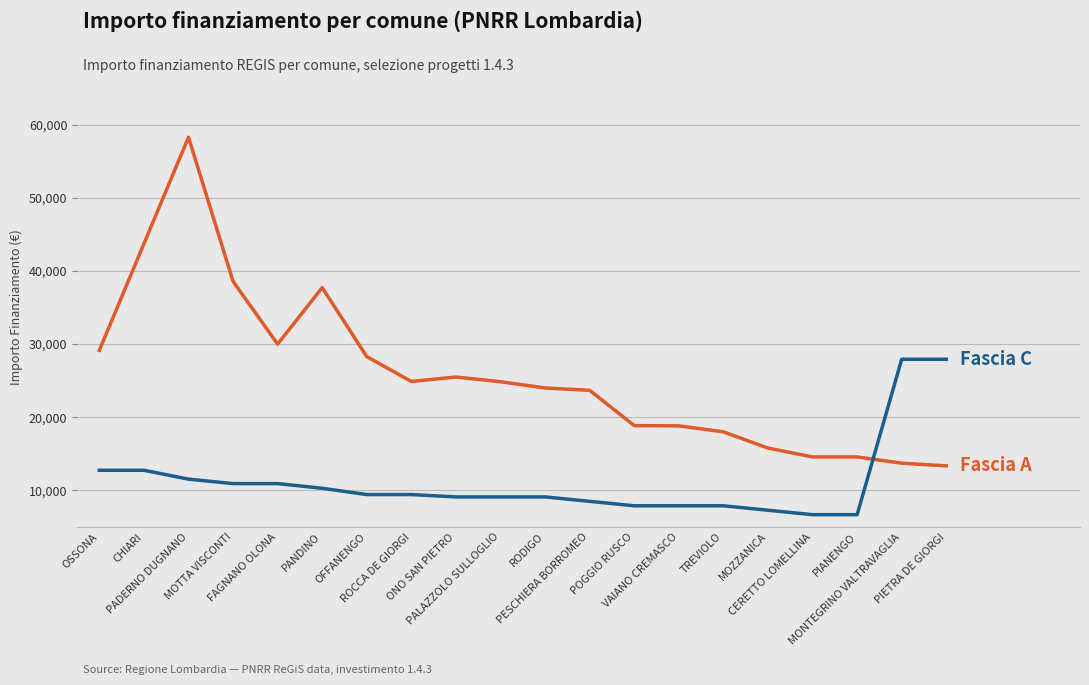

What is the greatest value displayed?

58272